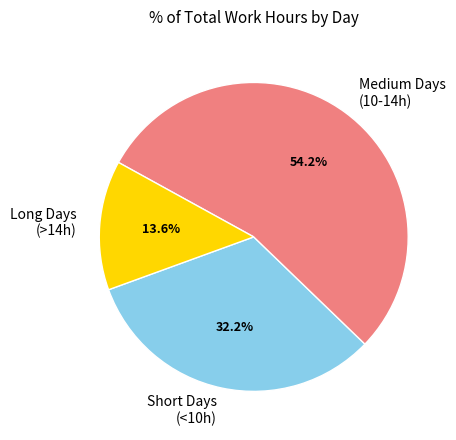

Which has a higher value, Long Days (>14h) or Short Days (<10h)?

Short Days (<10h)